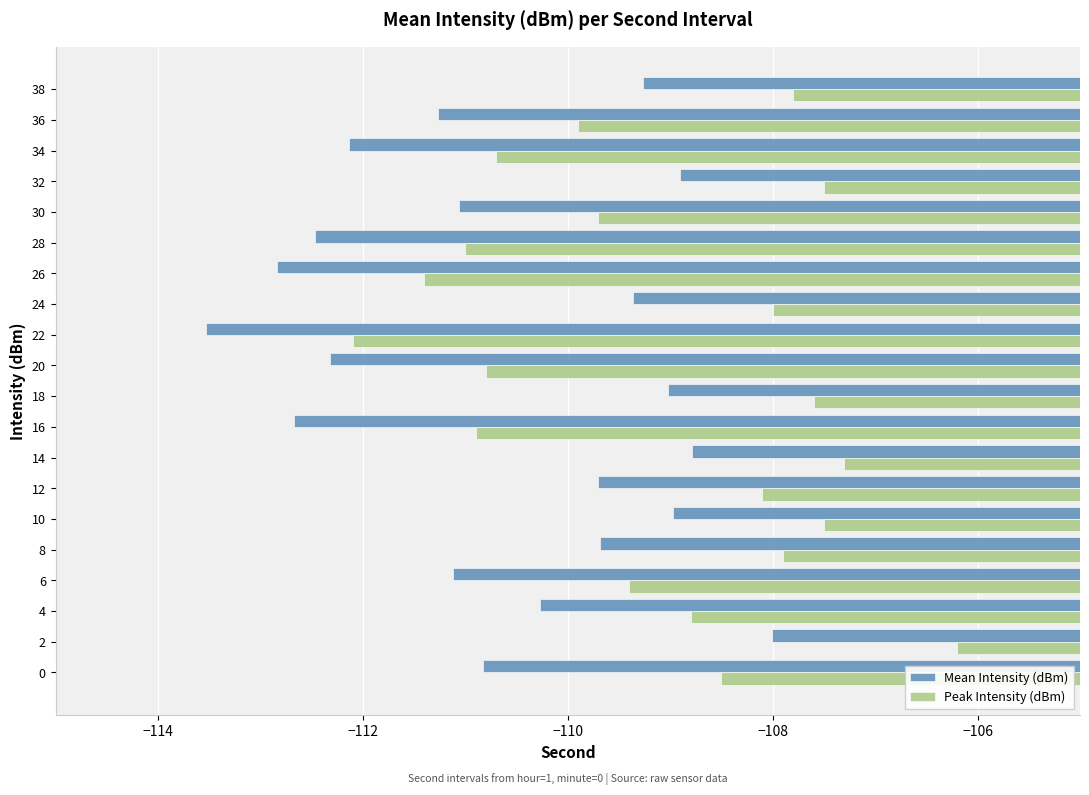

What is the maximum value shown in the chart?

-106.2